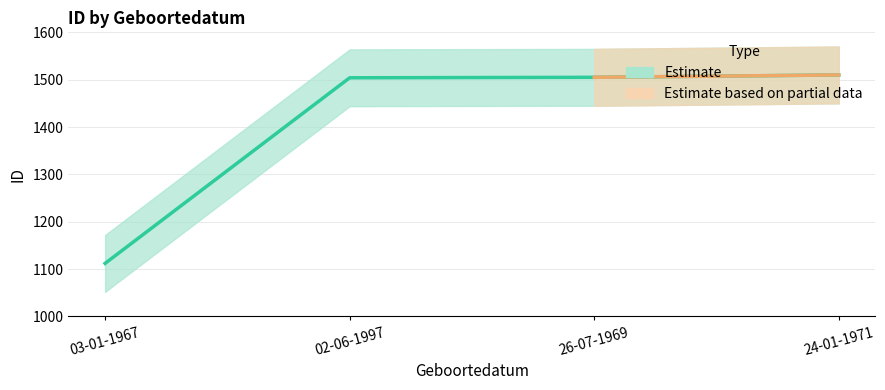

Between 03-01-1967 and 24-01-1971, which is larger?

24-01-1971